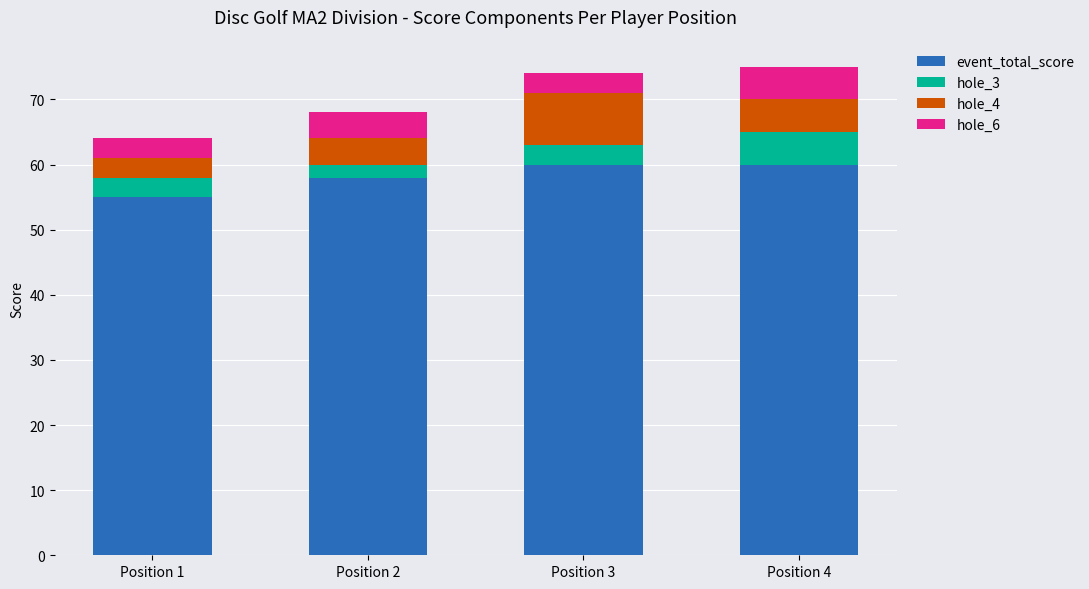

Reading left to right, what are the values for event_total_score?

55	58	60	60